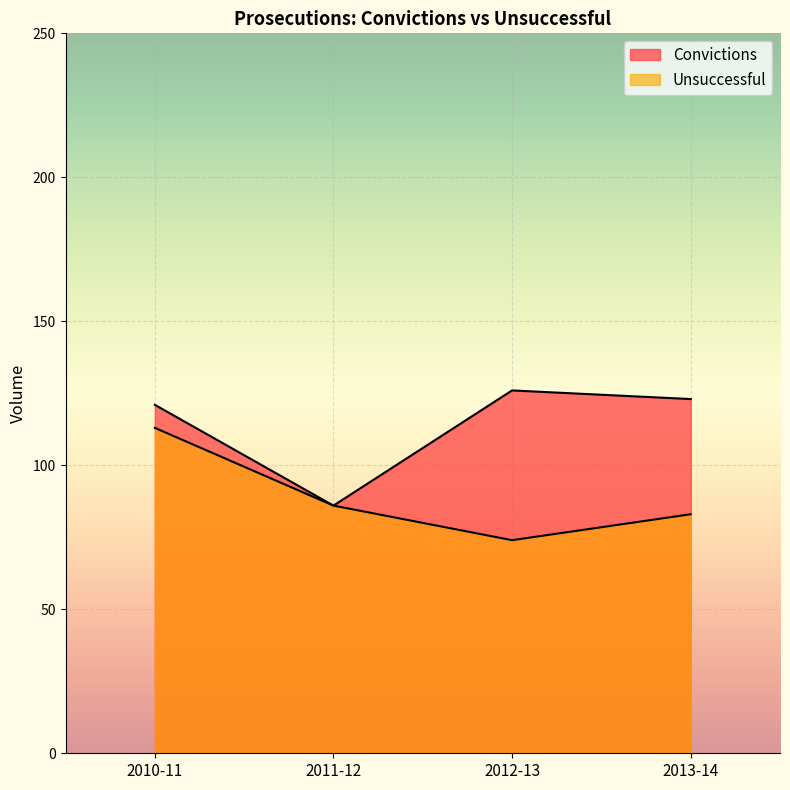

True or false: Convictions has a value of 199 at 2012-13.

False